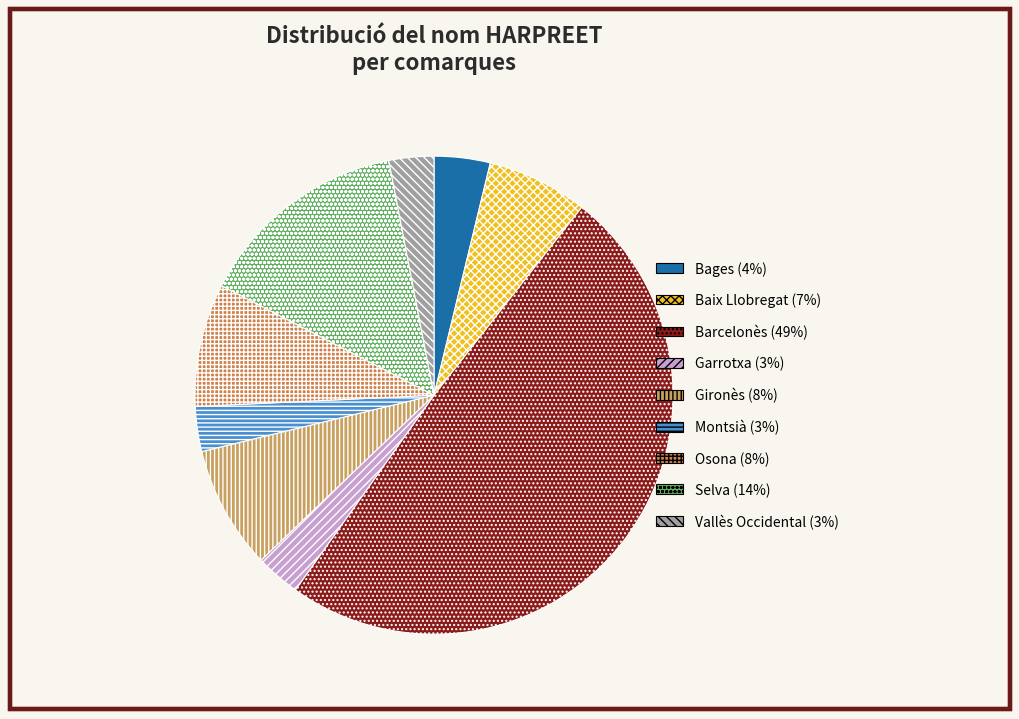

Is it true that Selva is 1% of the pie?

False